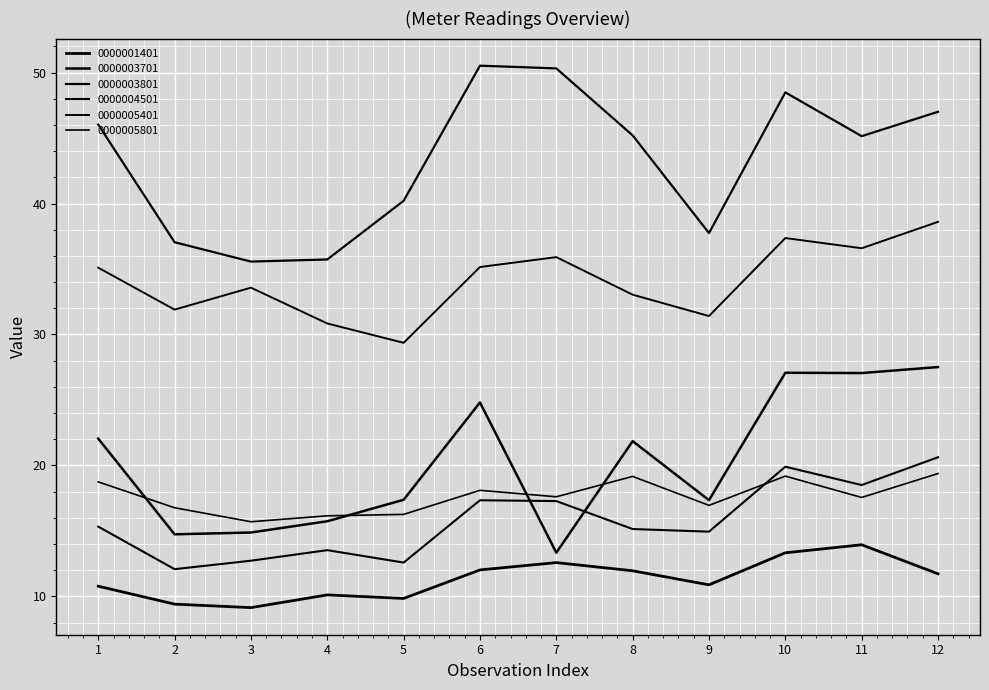

What is the approximate value of 0000003801 at 3?

35.6